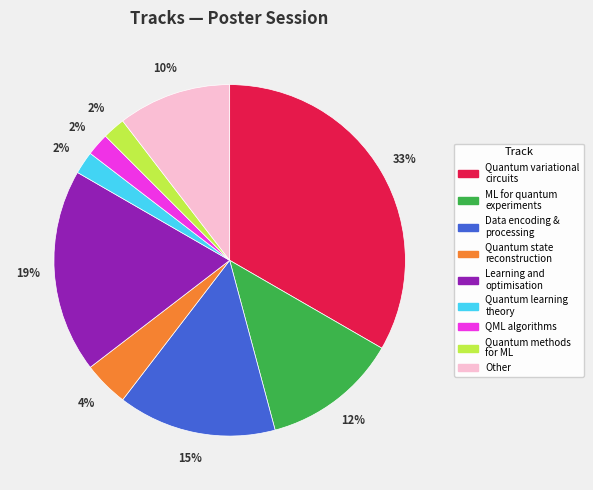

How many slices are in this pie chart?

9